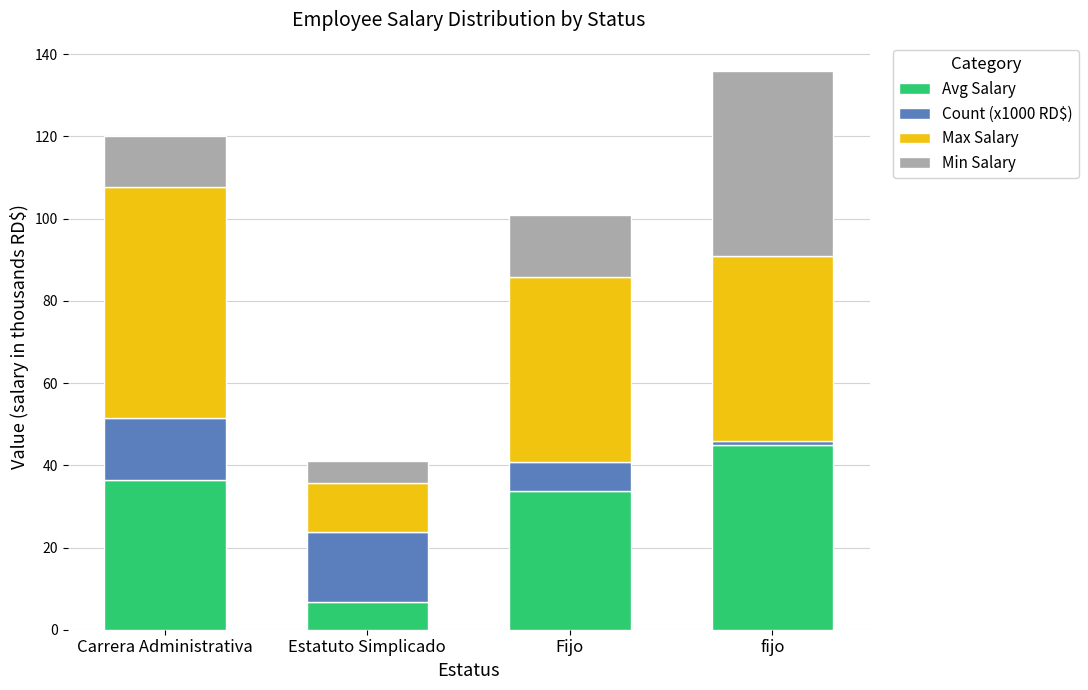

Reading right to left, transcribe the values for Avg Salary.

fijo=45.0	Fijo=33.8	Estatuto Simplicado=6.8	Carrera Administrativa=36.4